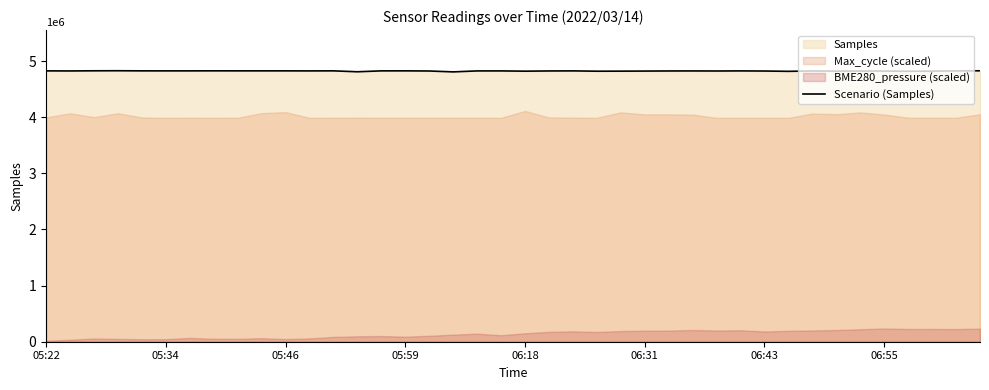

What is the highest value of the Scenario (Samples) series?

4829329